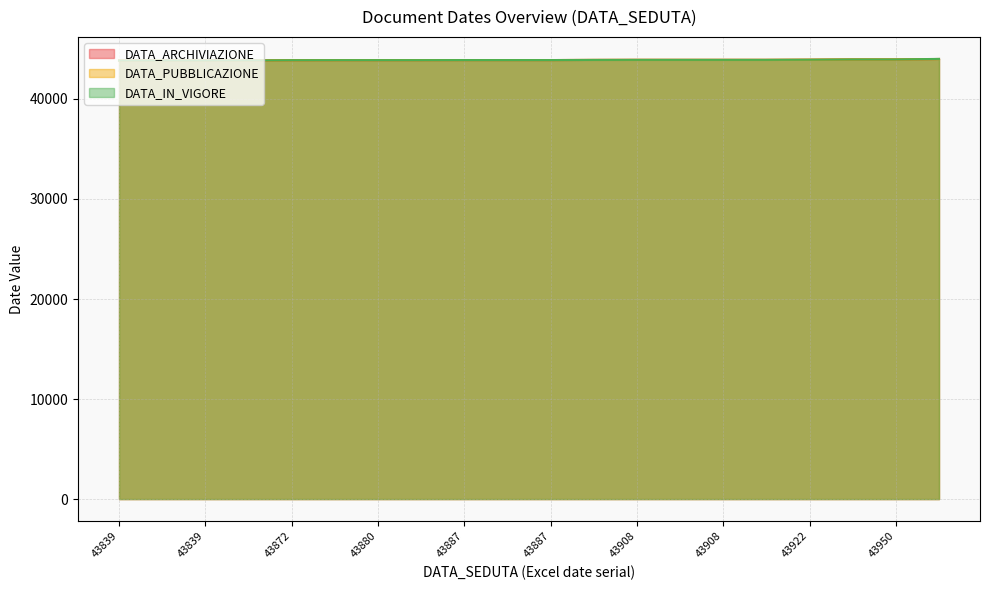

At which category is the sum across all series the highest?

43992